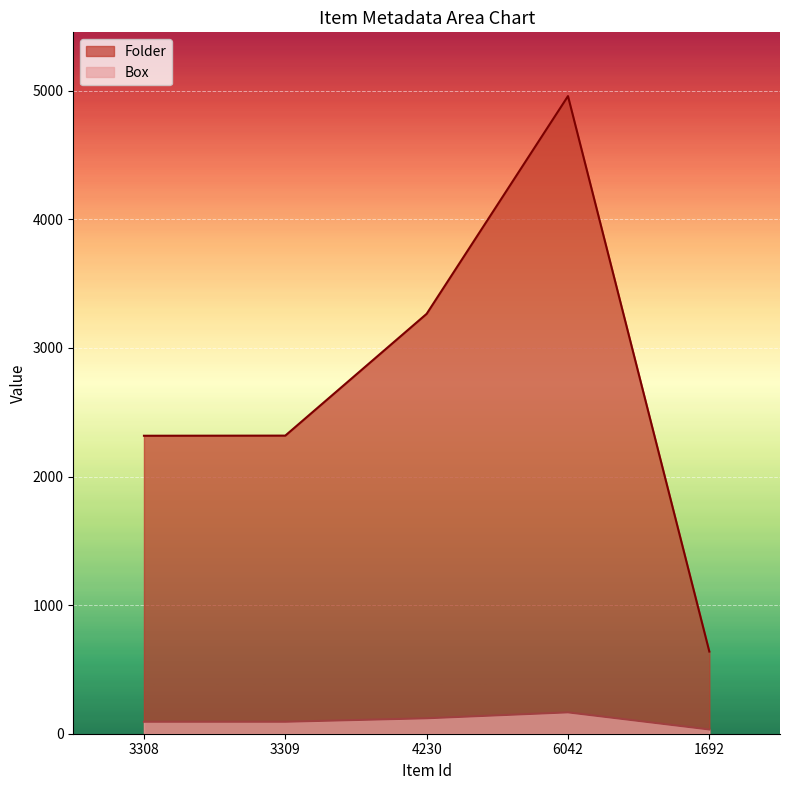

At which category does Box reach its first local peak?

6042